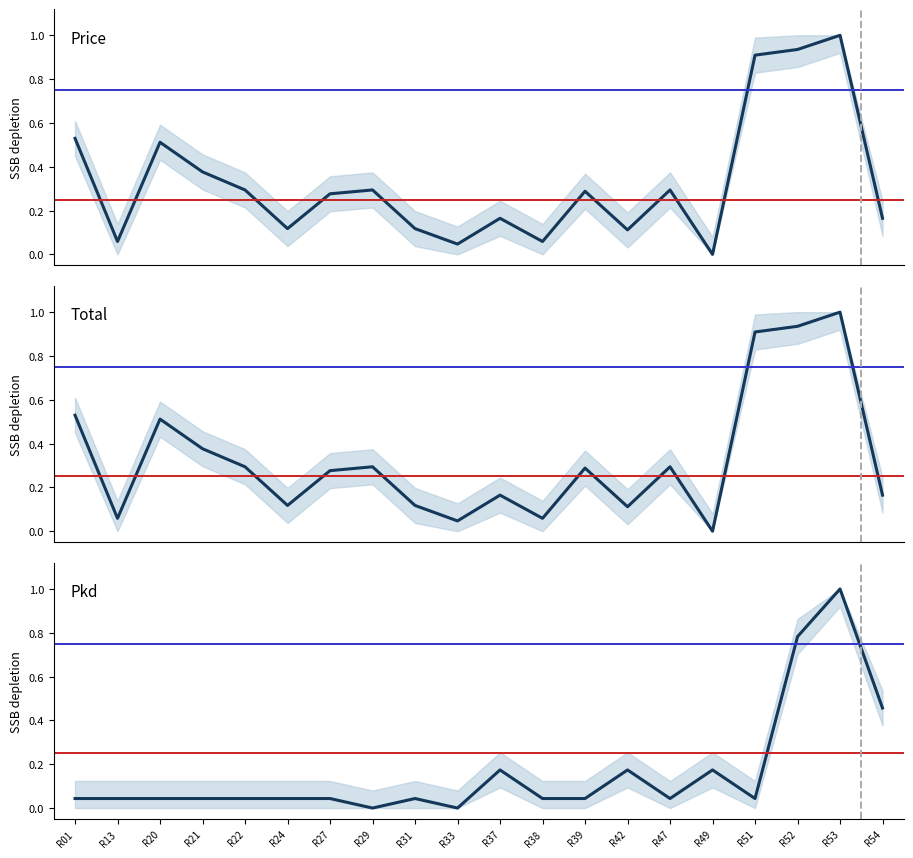

Which category has the highest value in the Total series?

R53